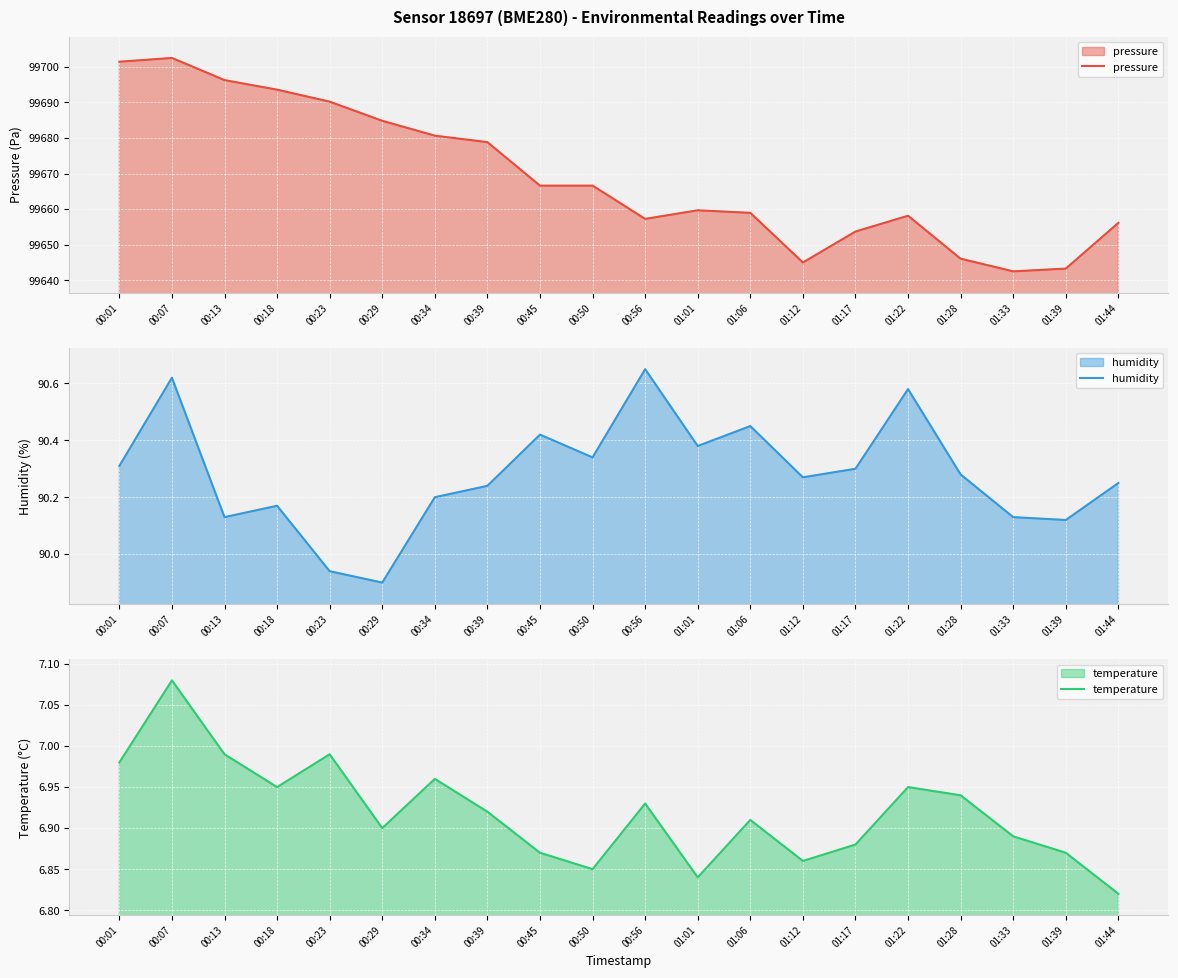

What is the difference between the second highest and second lowest values in the temperature series?

0.2